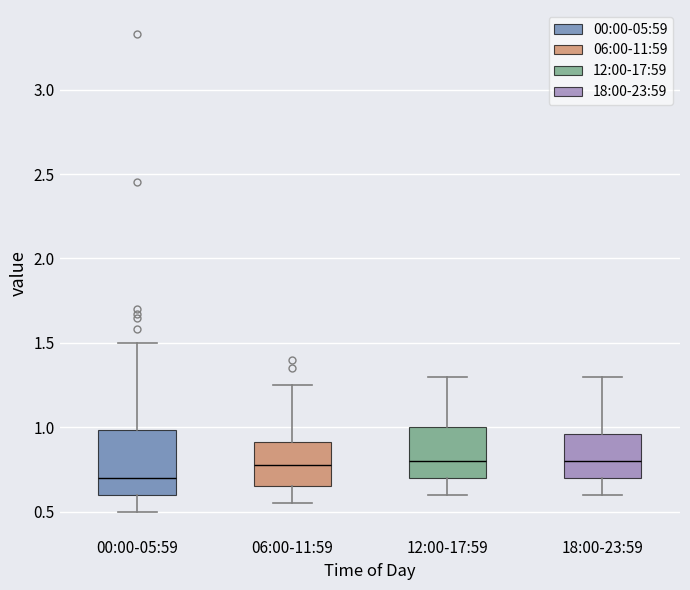

Reading left to right, read every box against the y-axis: the position of its median line, the range the box covers, and the ends of its whiskers. The values are not printed on the chart, so give them approximately, as read against the axis.

00:00-05:59: median 0.70, box 0.60 to 1.00, whiskers 0.50 to 1.50
06:00-11:59: median 0.80, box 0.65 to 0.90, whiskers 0.55 to 1.25
12:00-17:59: median 0.80, box 0.70 to 1.00, whiskers 0.60 to 1.30
18:00-23:59: median 0.80, box 0.70 to 0.95, whiskers 0.60 to 1.30